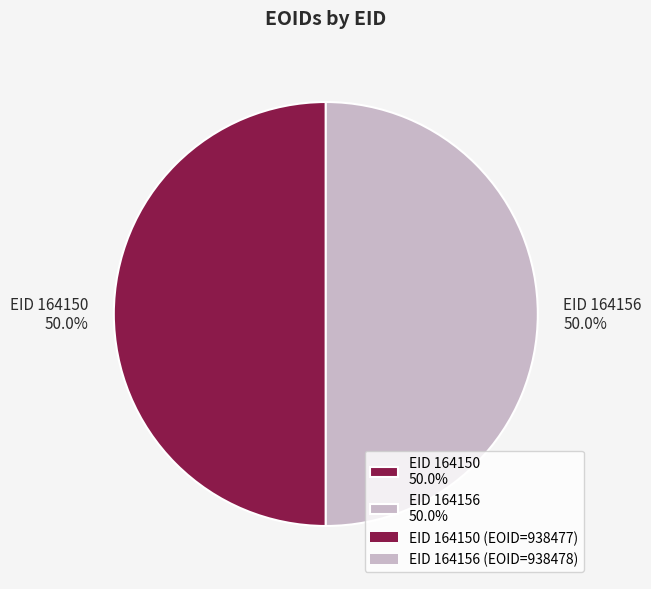

What is the total percentage of EID 164156 50.0% and EID 164150 50.0%?

100.0%